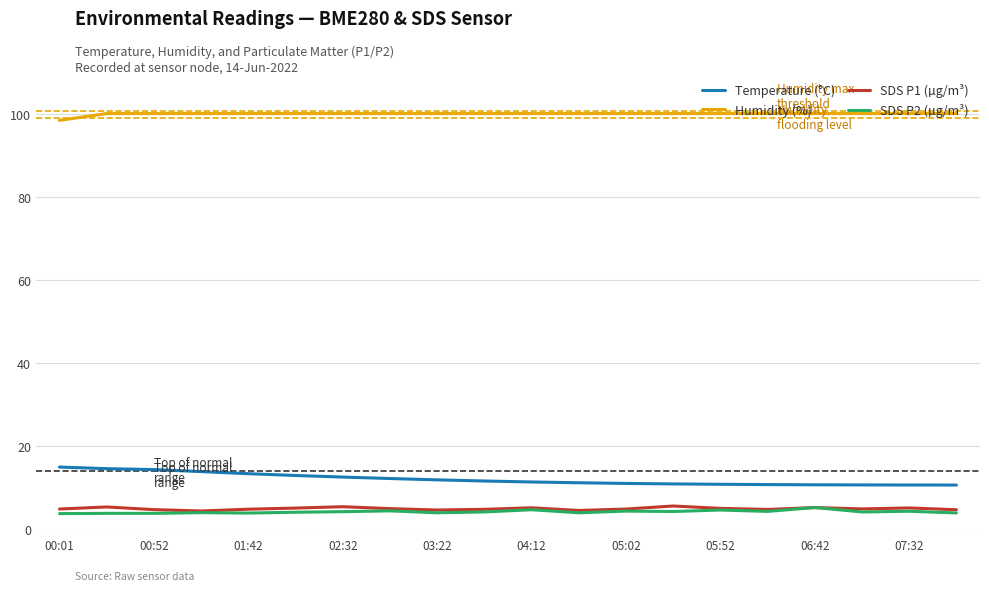

True or false: Humidity (%) and SDS P2 (µg/m³) cross at least once.

False